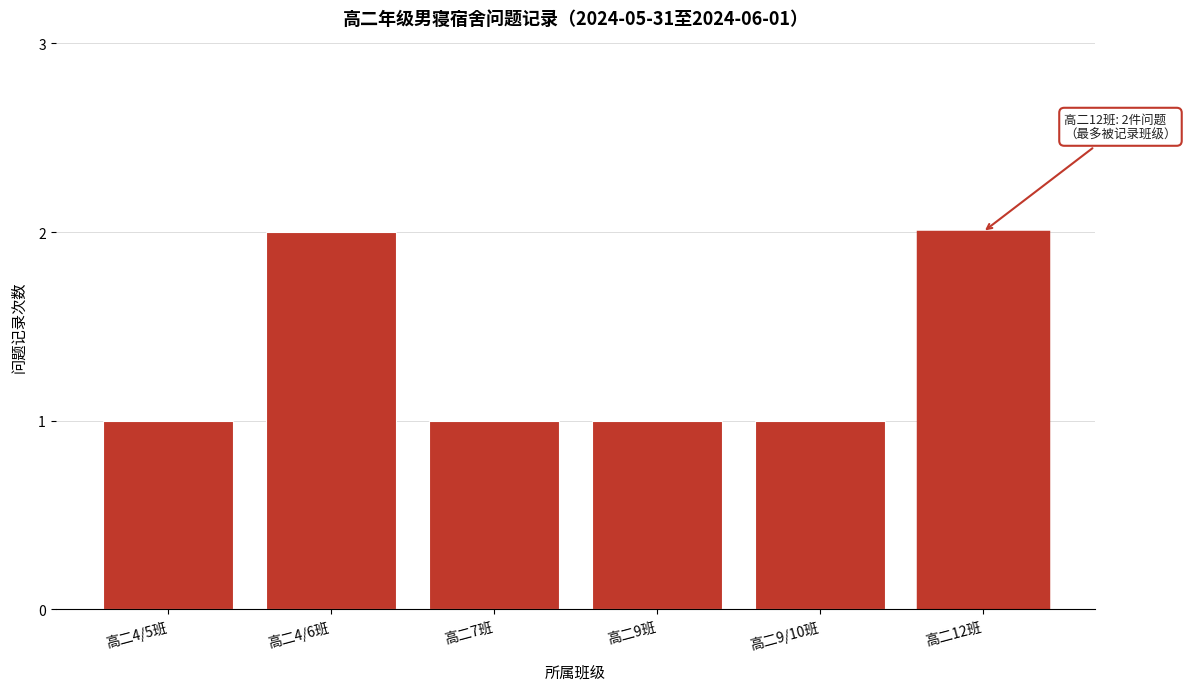

Reading left to right, list all the values displayed in this chart.

高二4/5班=1	高二4/6班=2	高二7班=1	高二9班=1	高二9/10班=1	高二12班=2